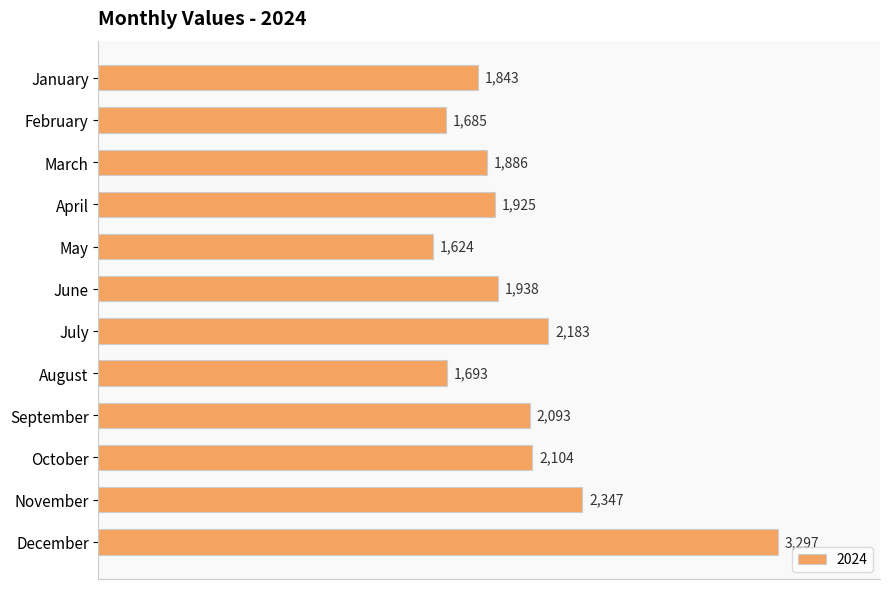

Where is the data nearest to the value 2460?

November